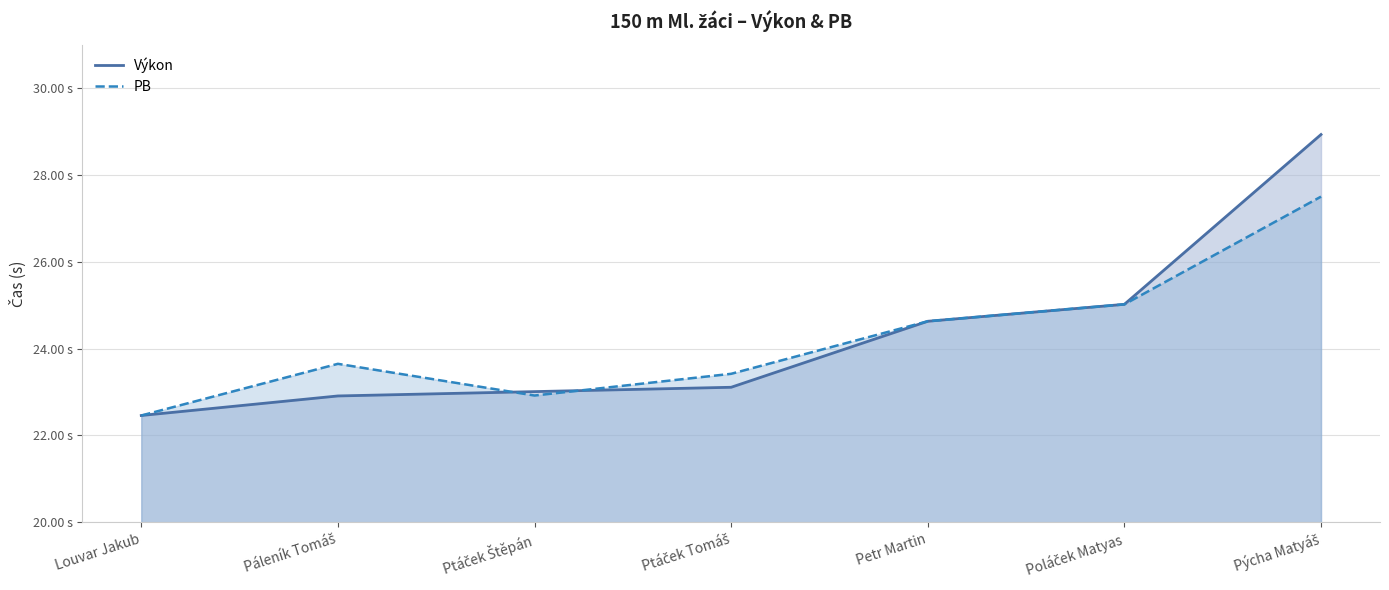

What is the label of the 7th point from the right?

Louvar Jakub